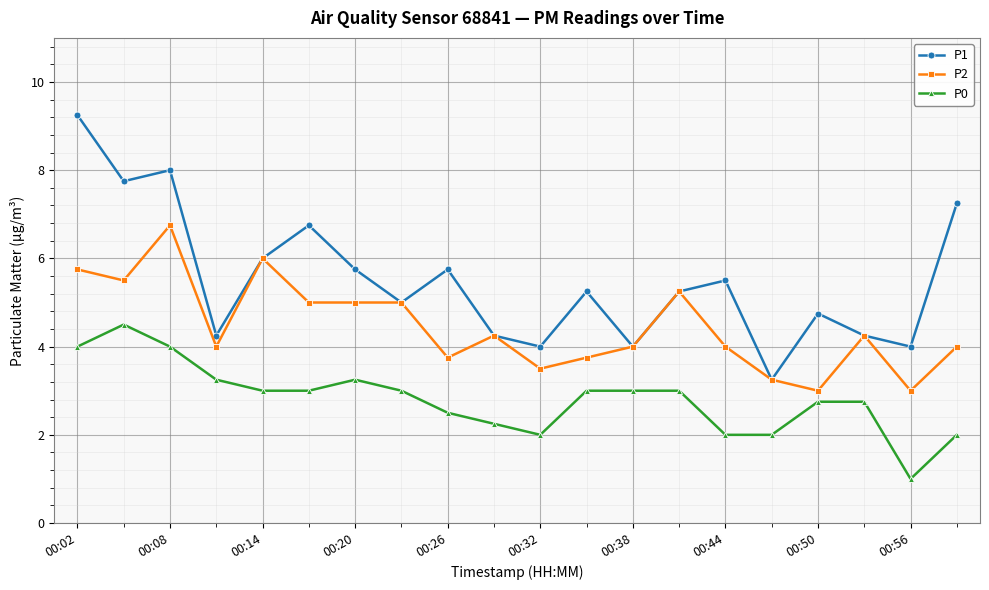

What is the value of the P2 point at the 15th from the left?

4.0